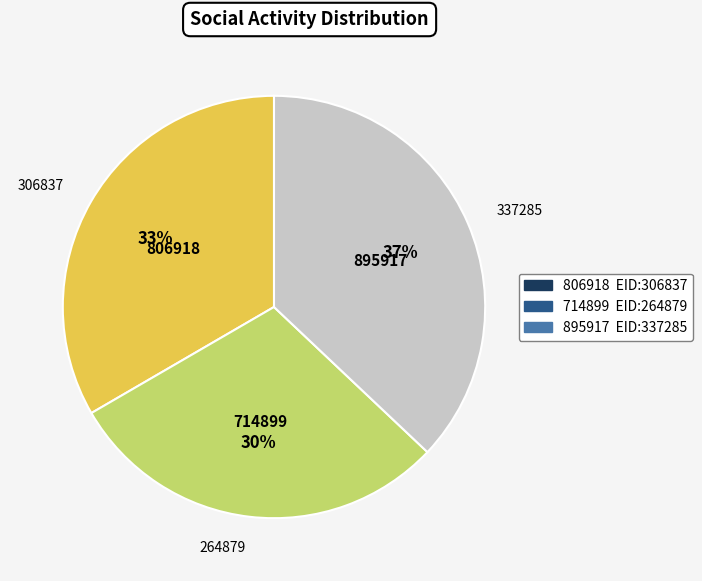

Which category has the biggest portion of the pie?

337285